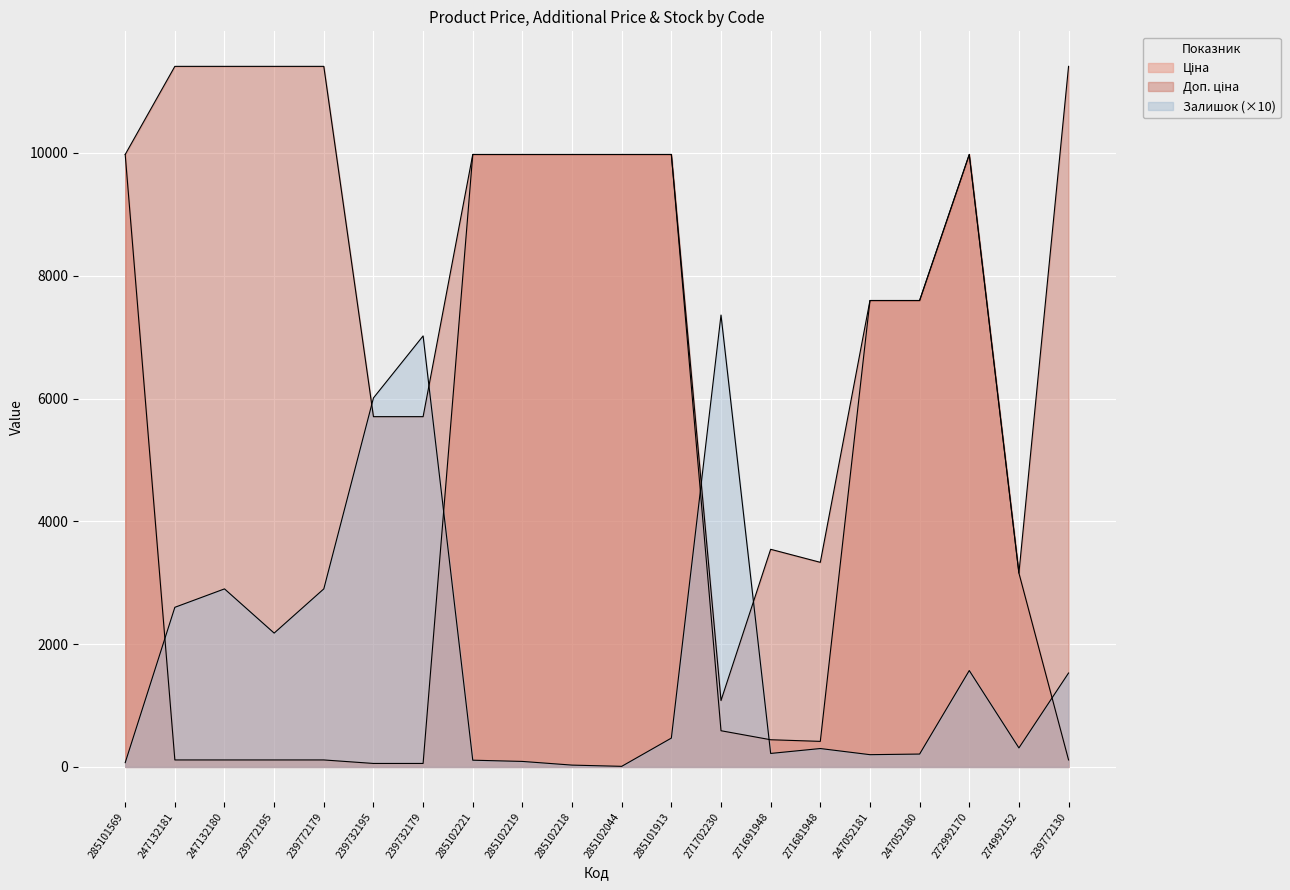

Which series has the largest total across all categories?

Доп. ціна